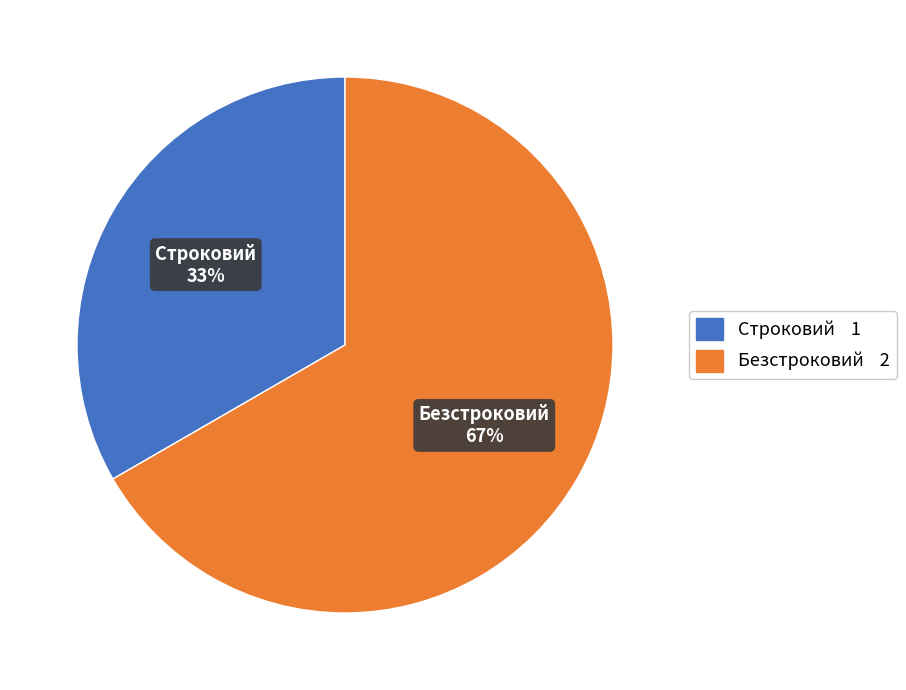

Which slice is the smallest?

Строковий